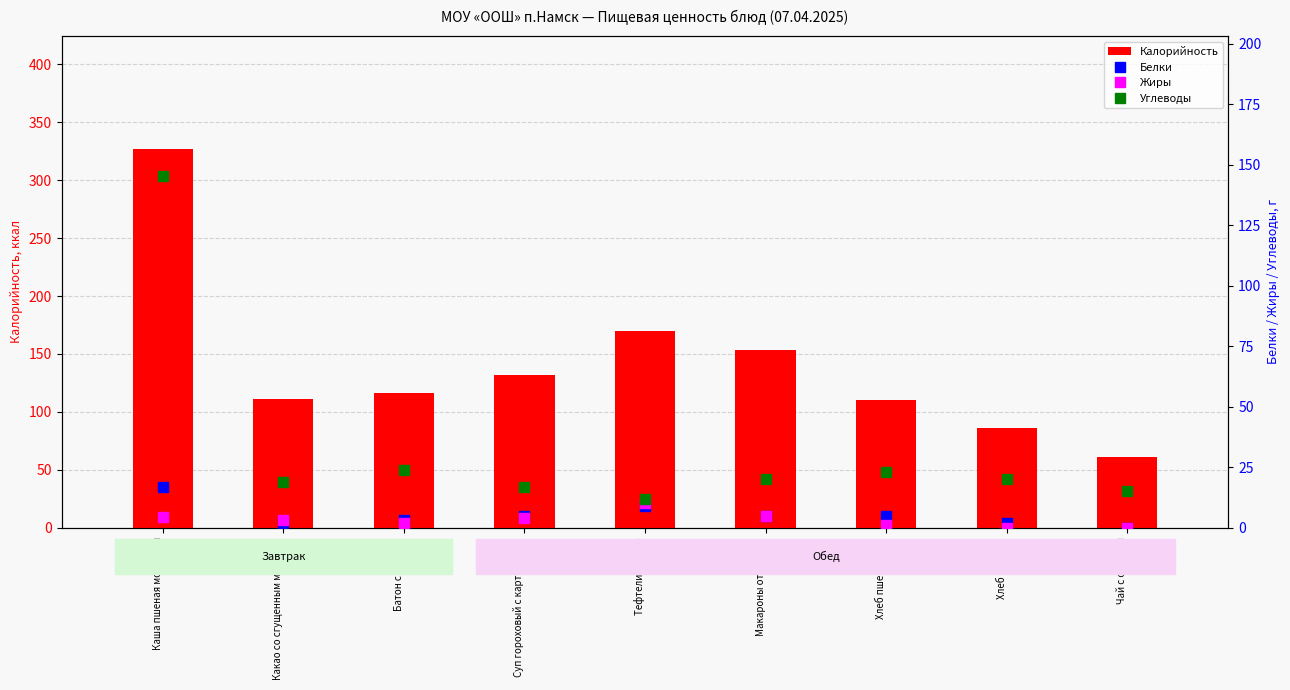

Count the number of data series in this chart.

4